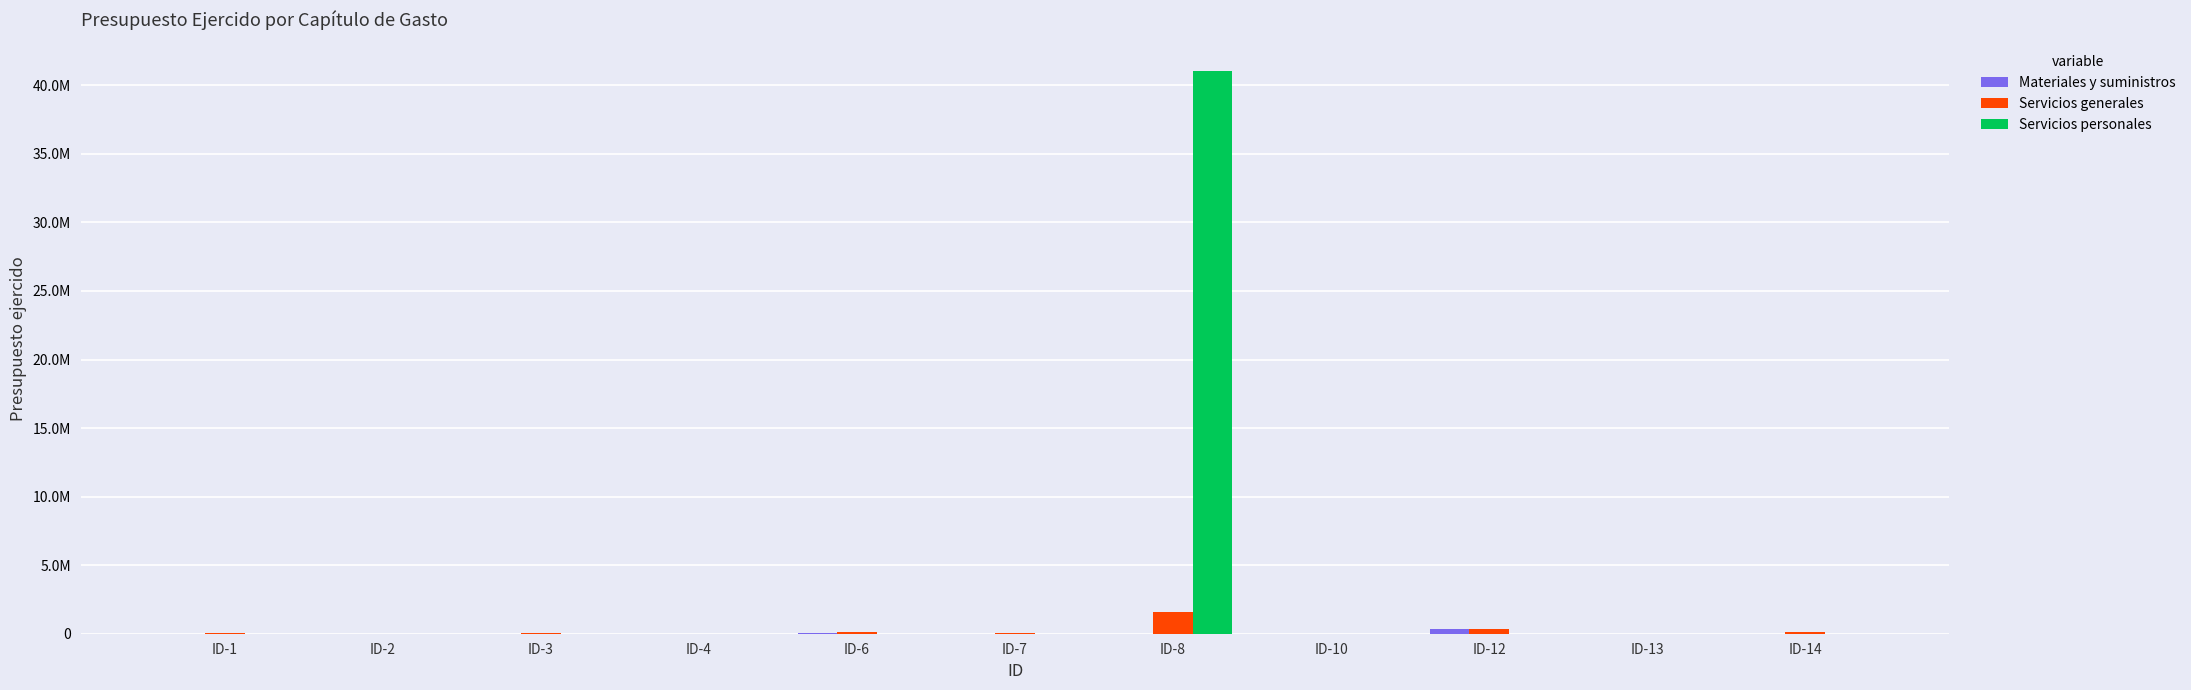

Are the bars horizontal?

No